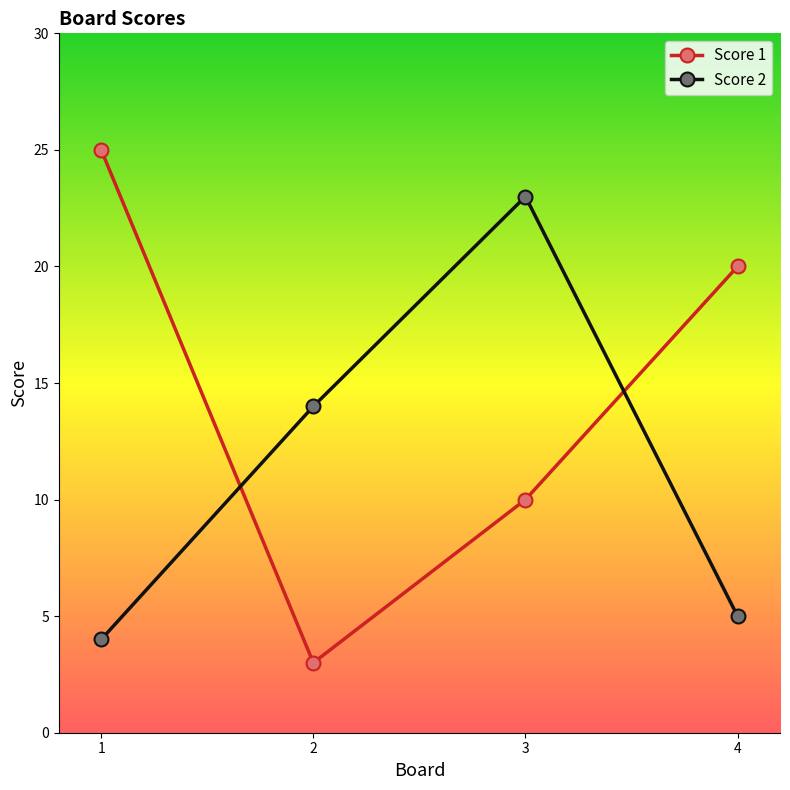

At which category is the sum across all series the highest?

3